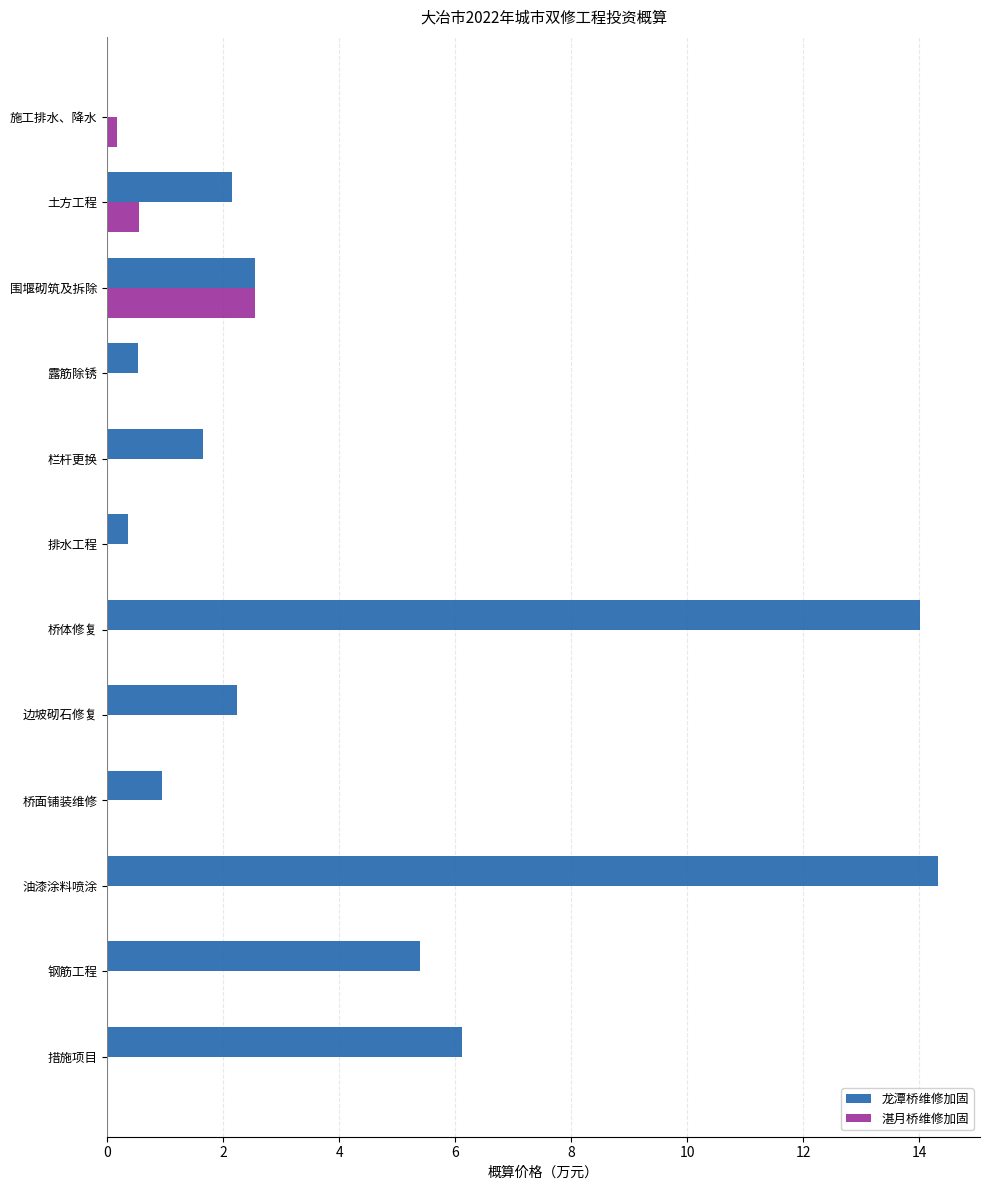

What is the maximum value for 龙潭桥维修加固?

14.3